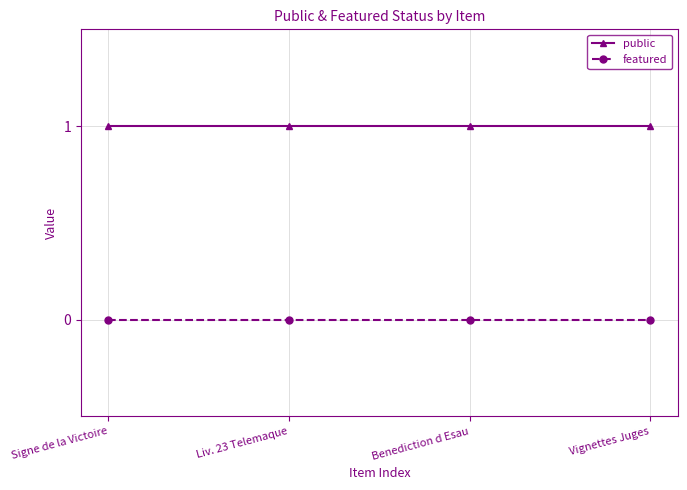

True or false: featured and public intersect in this chart.

False